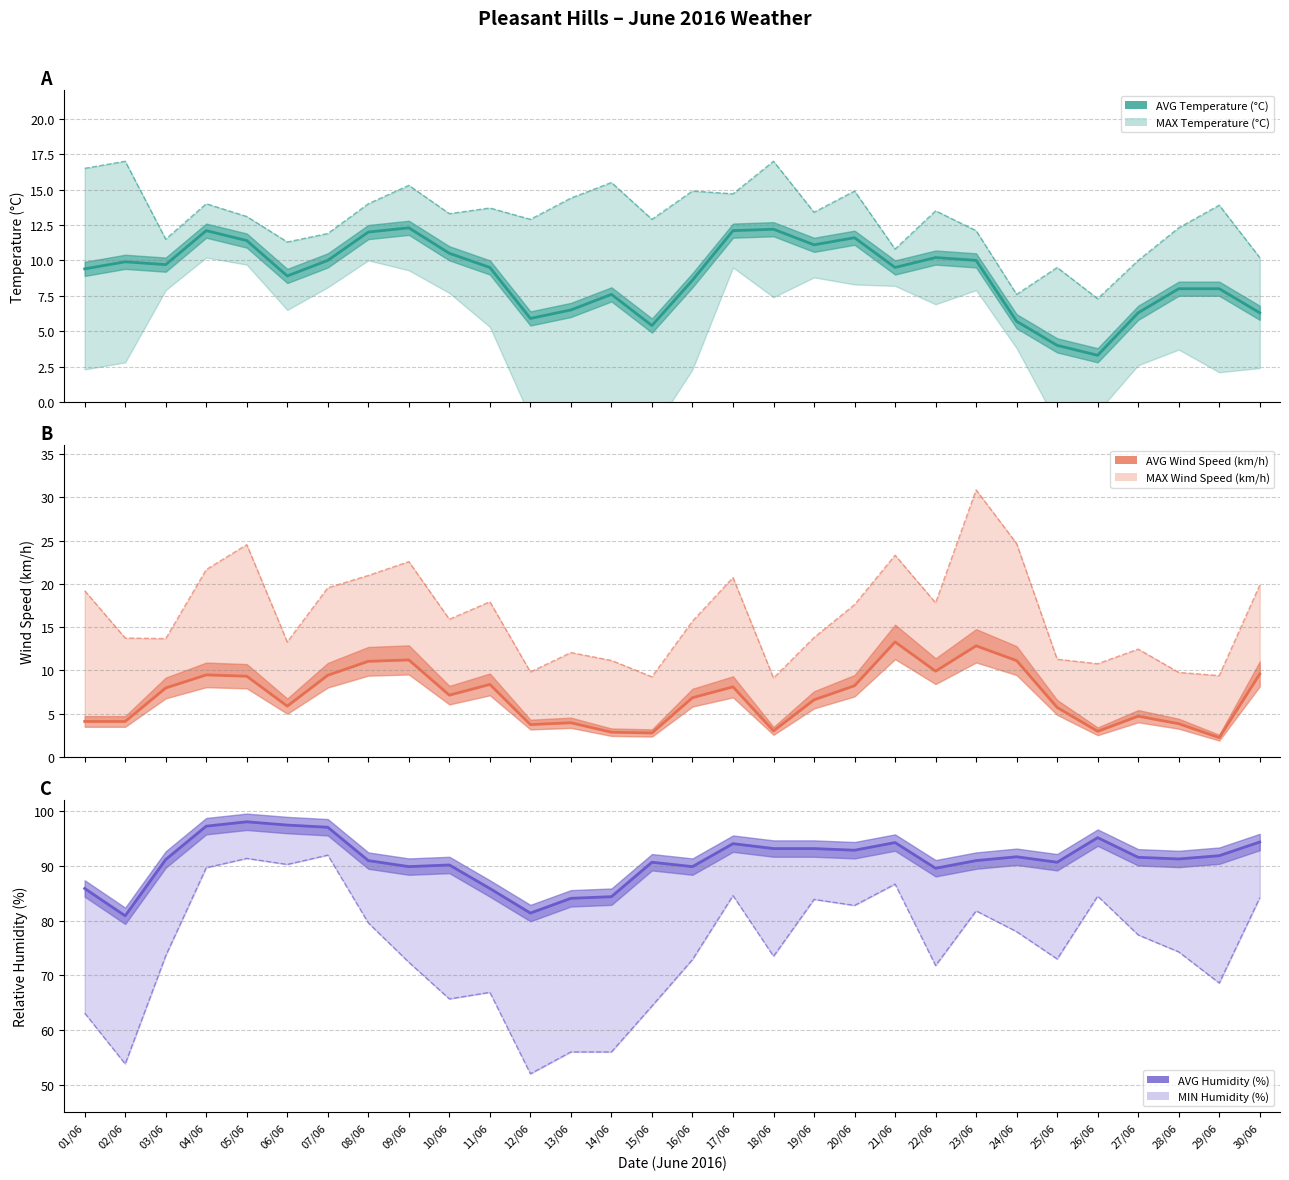

What is the difference between the highest and lowest values at 24/06?

86.0